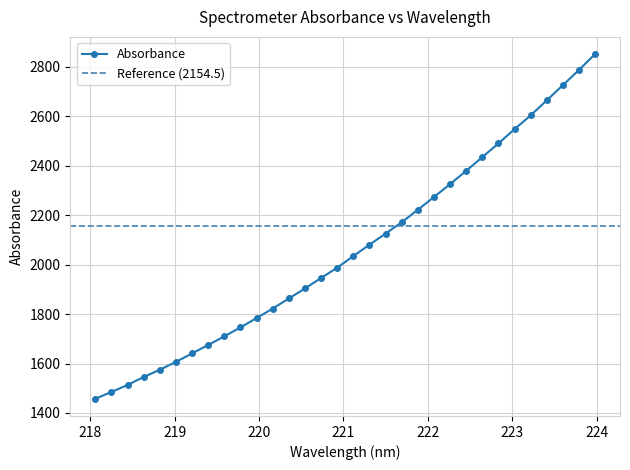

List the labels in order of value, smallest first.

218.0596, 218.2508, 218.442, 218.6332, 218.8244, 219.0156, 219.2067, 219.3979, 219.589, 219.7801, 219.9712, 220.1623, 220.3533, 220.5444, 220.7354, 220.9264, 221.1174, 221.3083, 221.4993, 221.6902, 221.8812, 222.0721, 222.263, 222.4538, 222.6447, 222.8355, 223.0264, 223.2172, 223.408, 223.5987, 223.7895, 223.9802